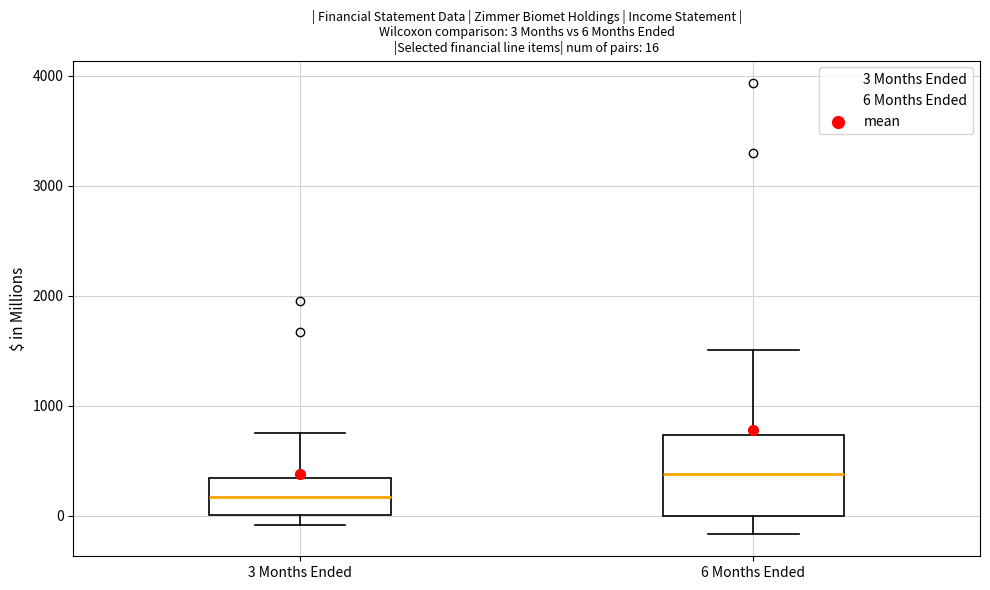

Which box is the tallest, from its lower edge to its upper edge?

6 Months Ended